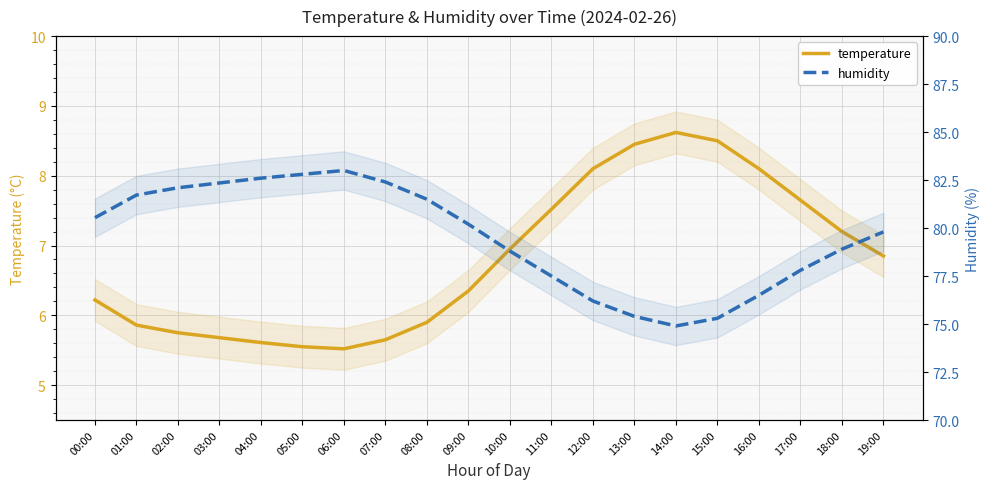

Is the value of temperature at 00:00 greater than the value of humidity at 06:00?

No